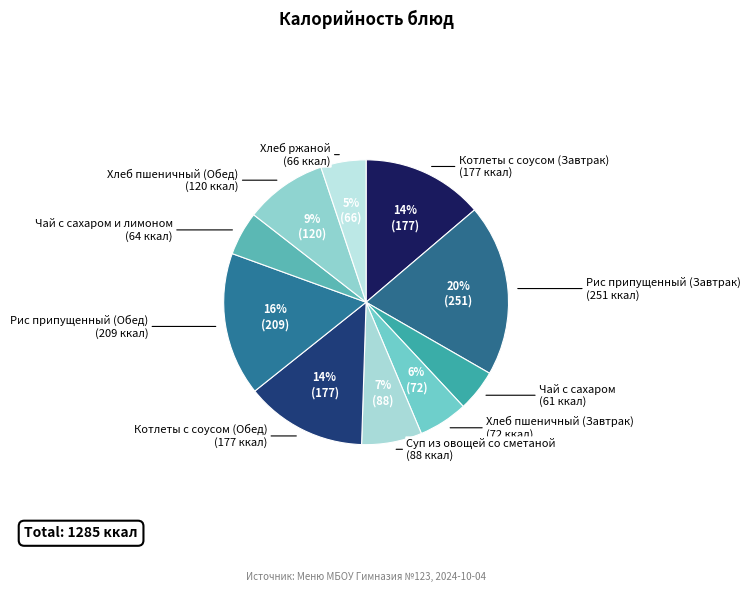

To the nearest percent, what is the difference between the largest and smallest slice percentages?

15%